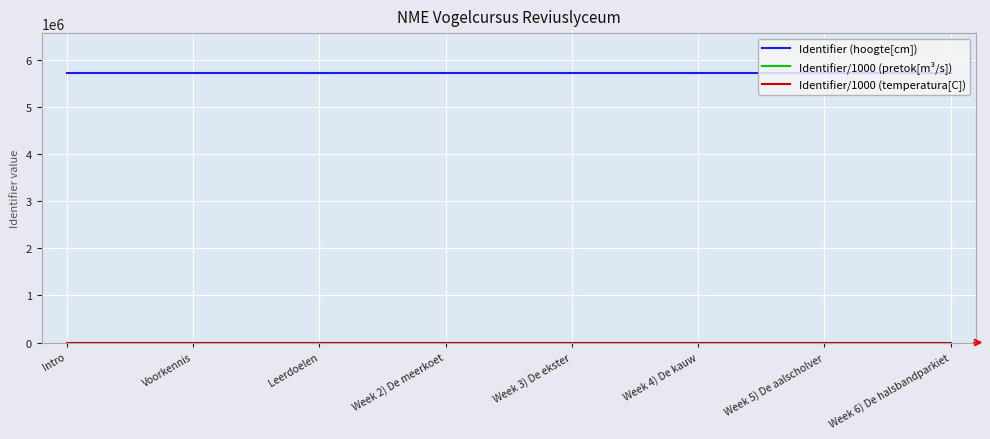

Does the chart display data point markers on the line(s)?

No